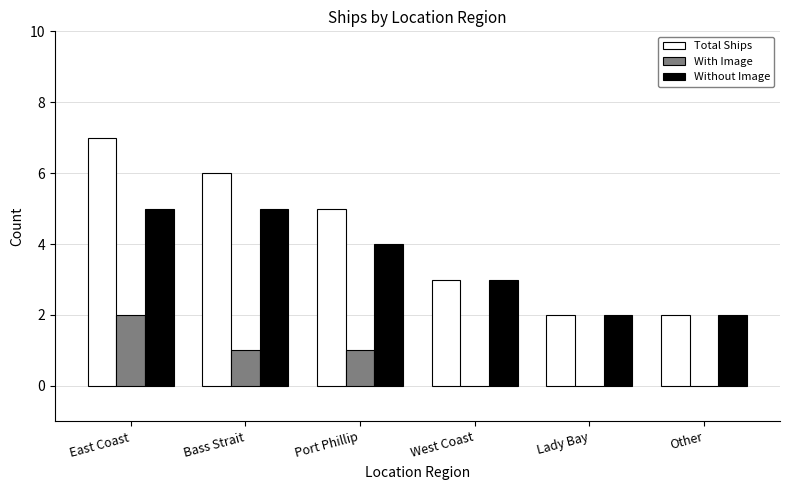

Which series changed the most between East Coast and Port Phillip?

Total Ships